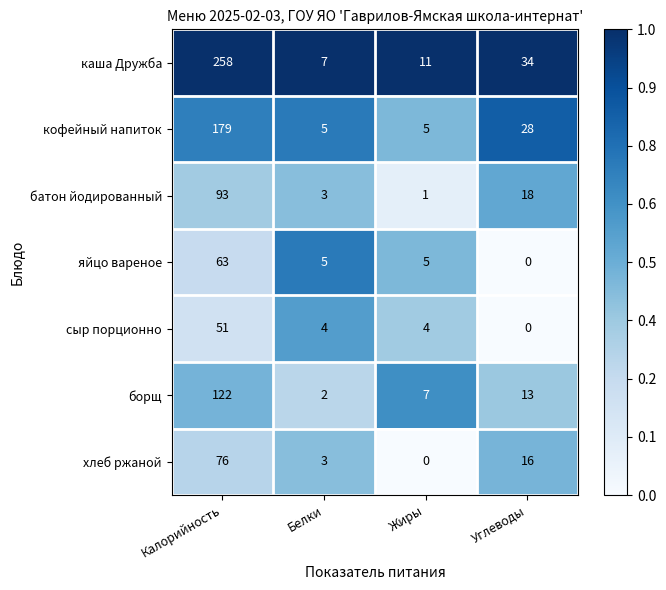

True or false: батон йодированный has a value of 93 at Калорийность.

True